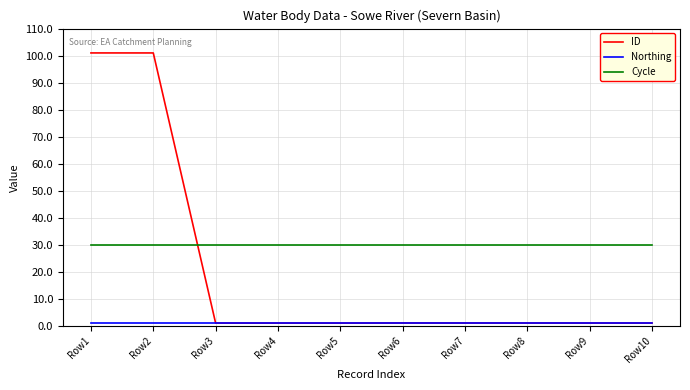

After their last crossing, which series has the higher values: Cycle or ID?

Cycle